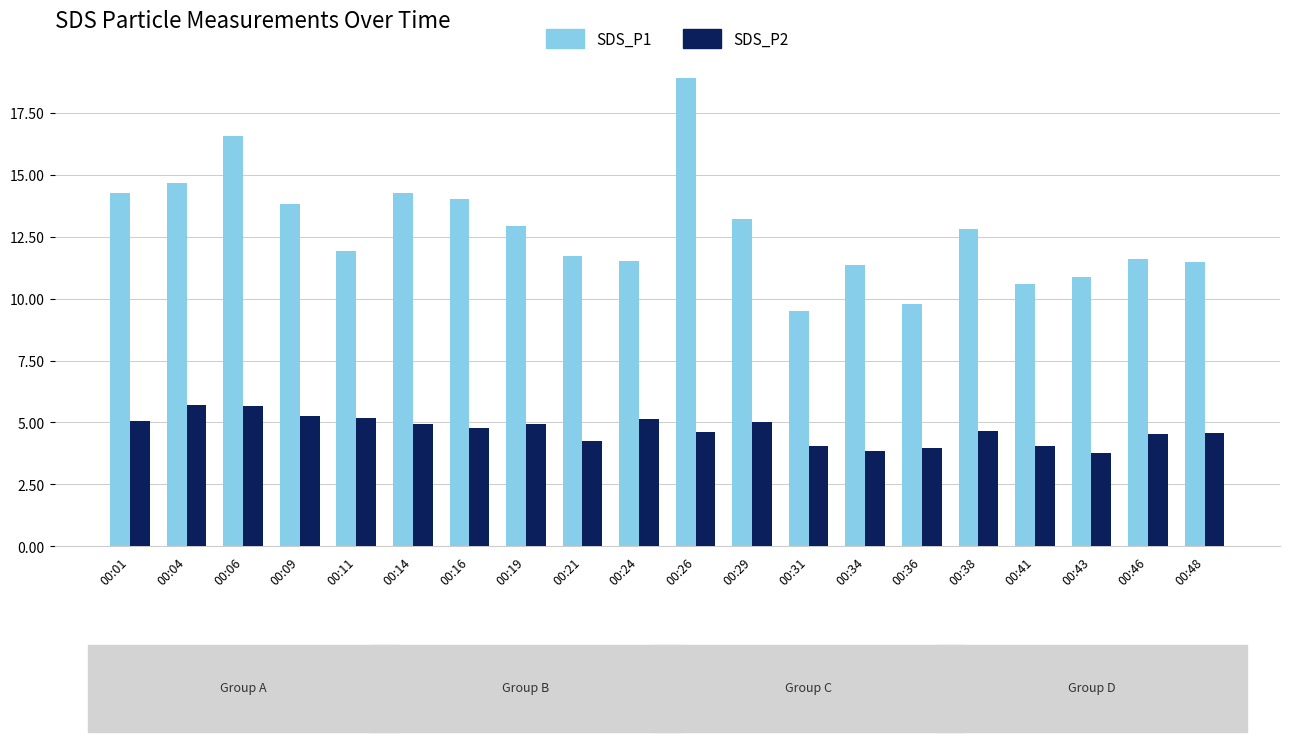

What is the minimum value for SDS_P2?

3.8